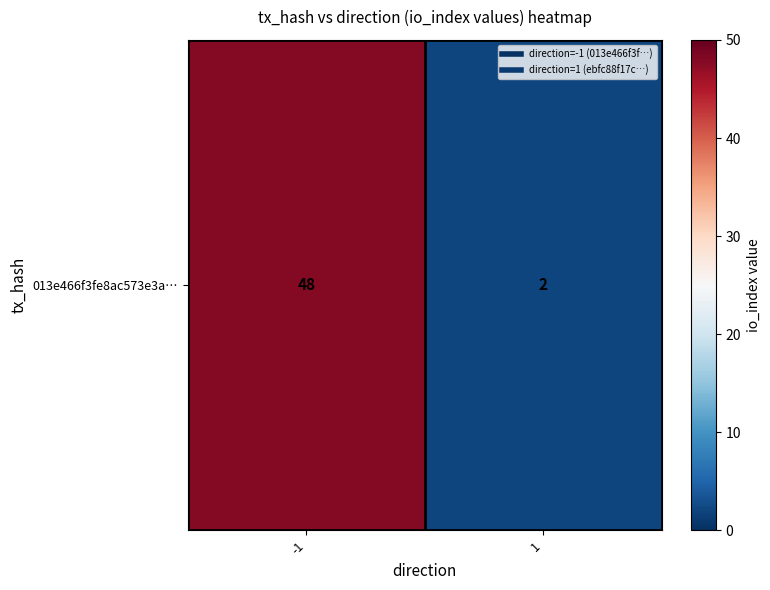

Reading right to left, transcribe all the data shown in this chart.

1=2	-1=48